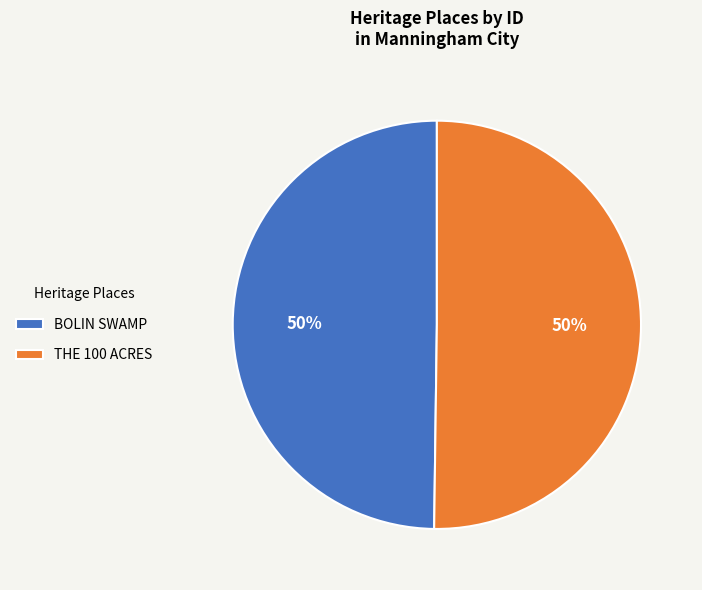

Is the sum of BOLIN SWAMP and THE 100 ACRES greater than half?

Yes